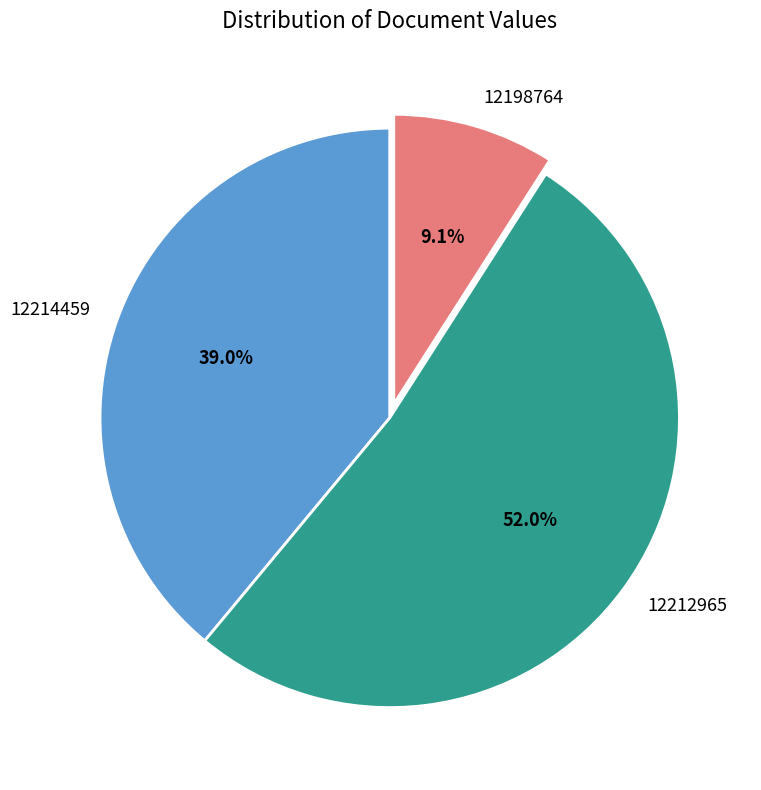

To the nearest percent, what is the combined percentage of 12198764 and 12212965?

61%